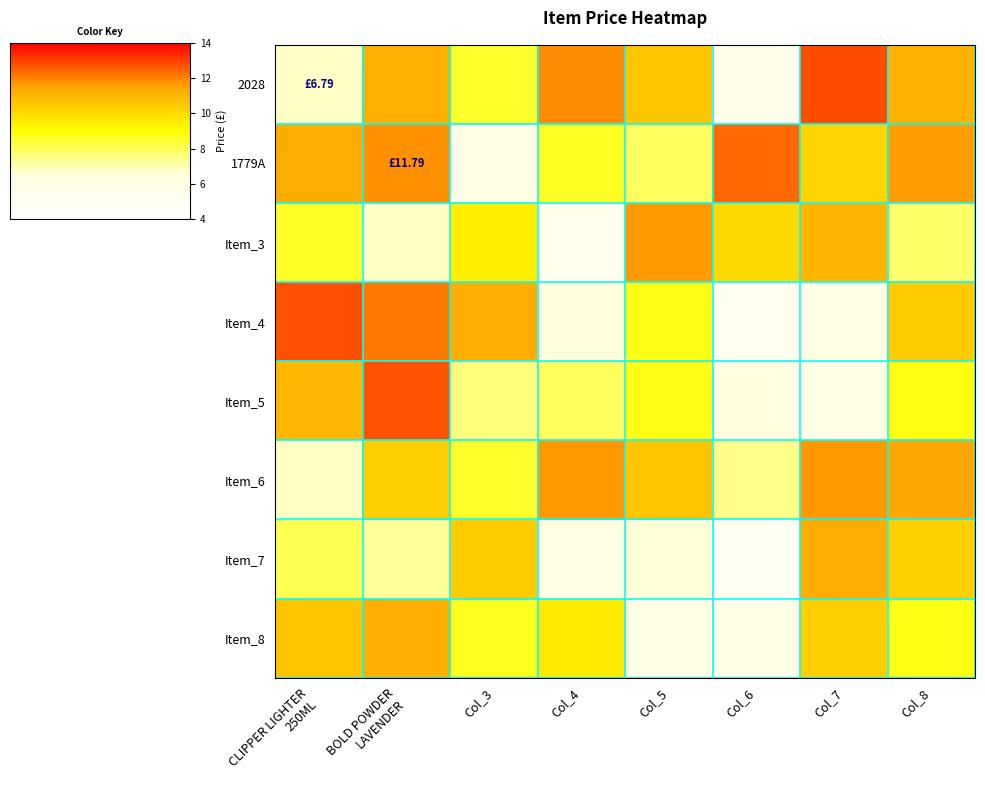

Which series changed the most between Col_4 and Col_5?

Item_3